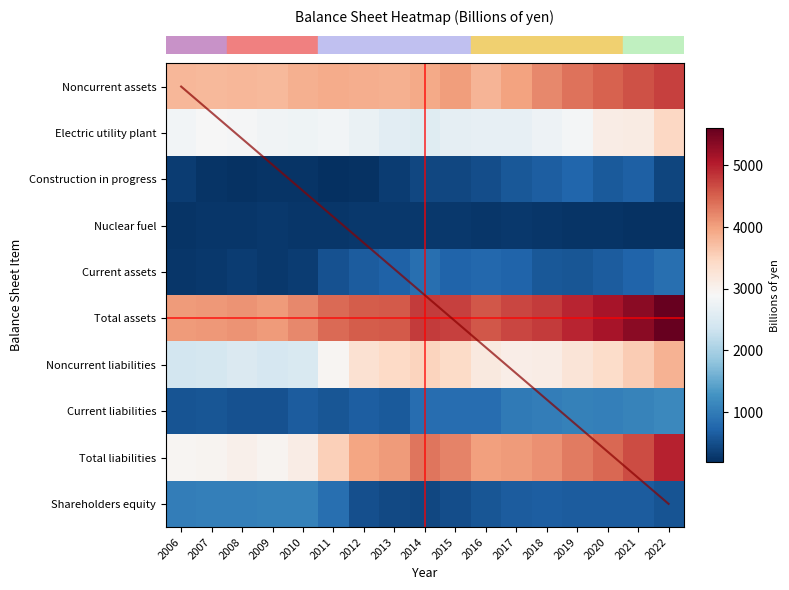

What is the difference between the highest and lowest values at 2019?

4707.1